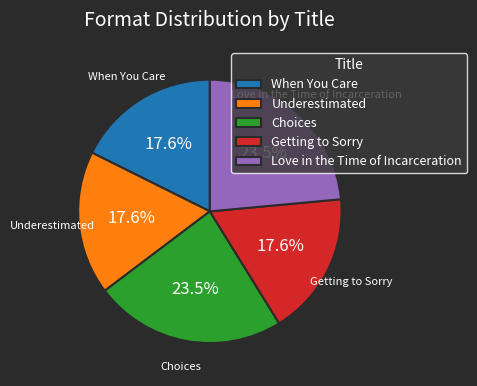

Which has a higher value, Choices or When You Care?

Choices